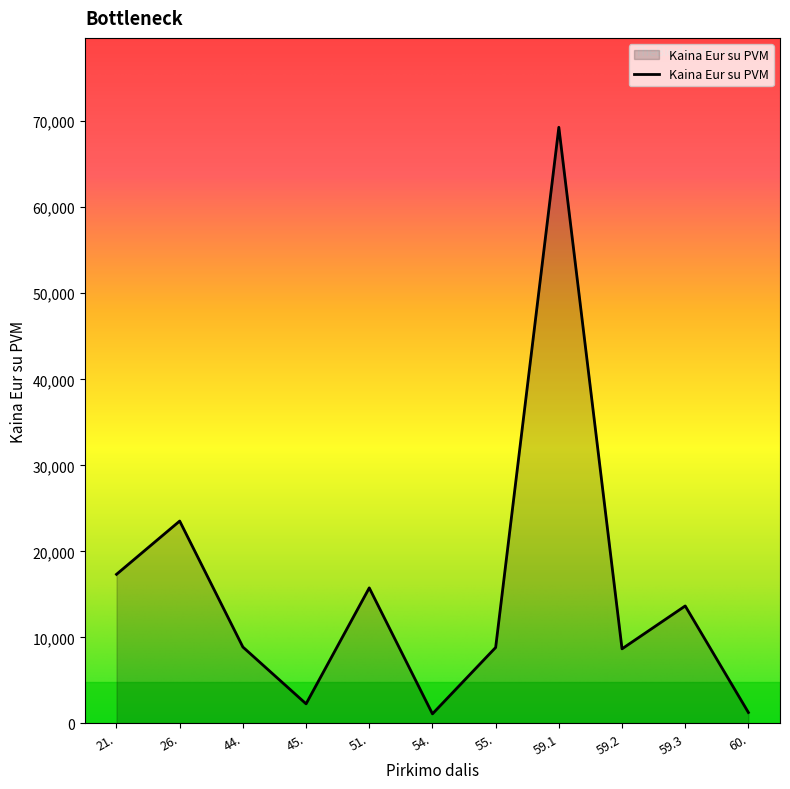

Between 26. and 44., which is larger?

26.